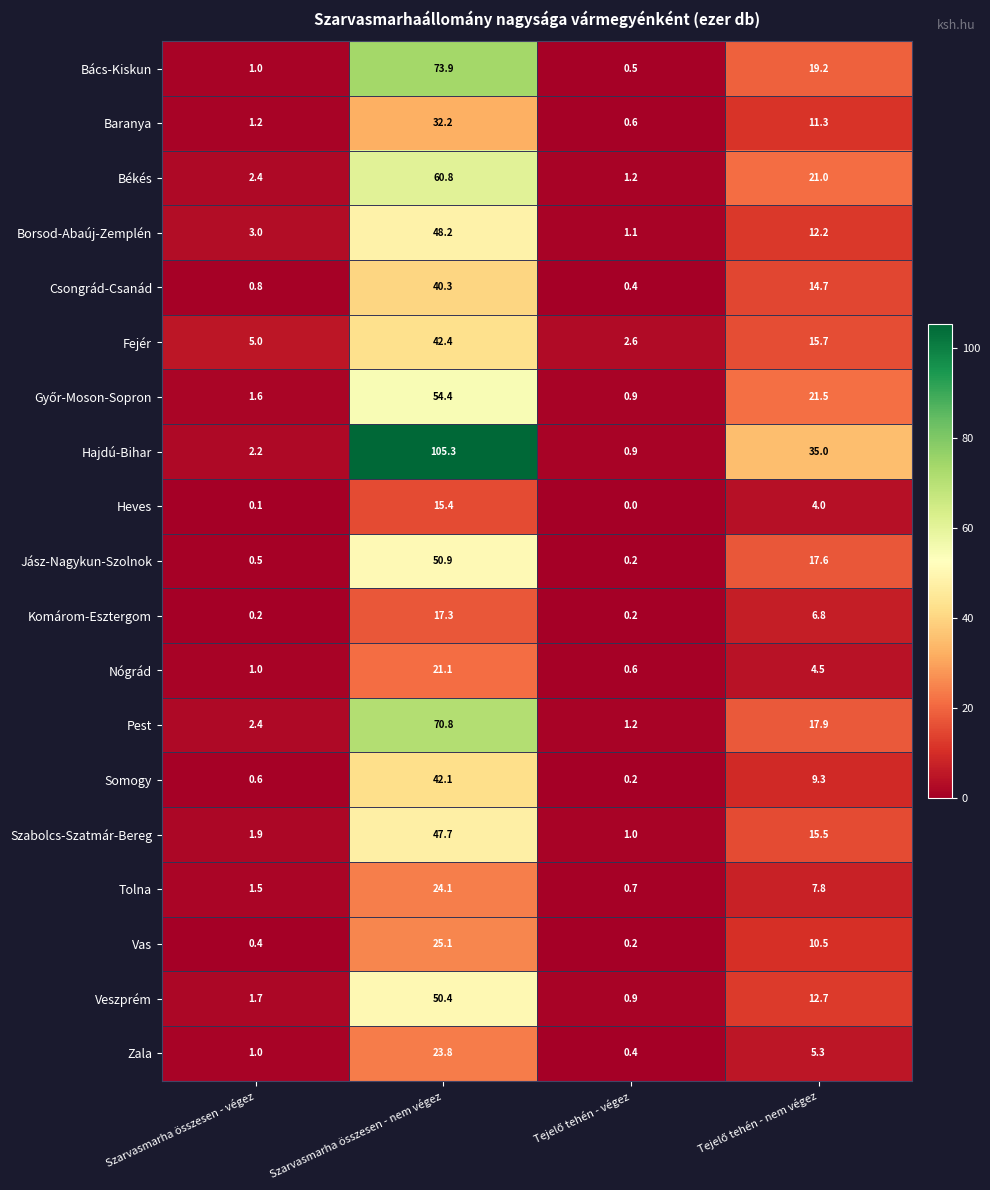

How many categories are shown in the chart?

4